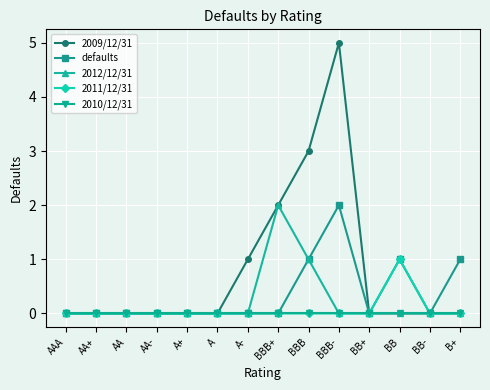

True or false: 2009/12/31 has more than 0 points higher than both neighbors.

True